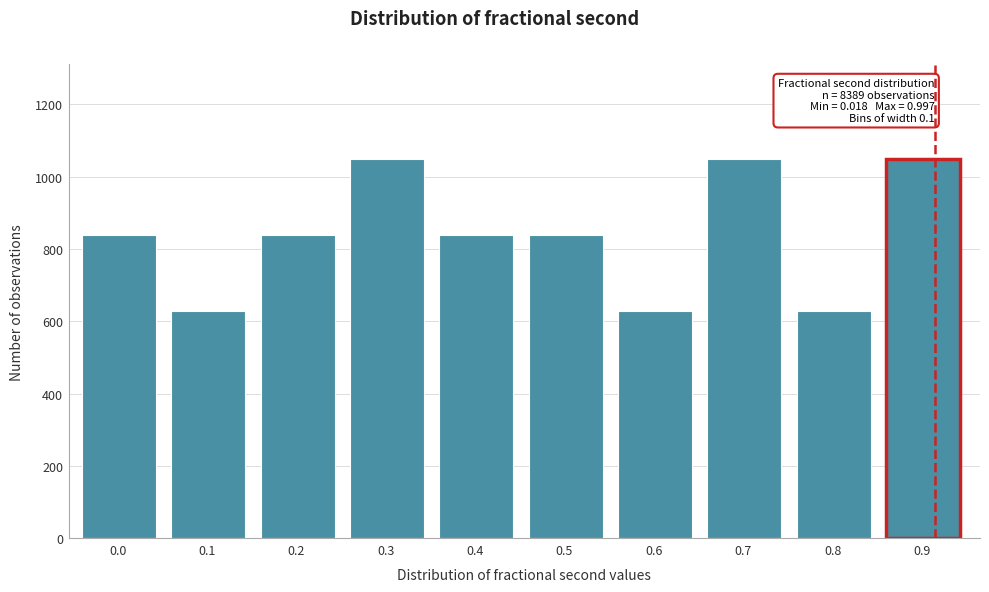

Reading left to right, list all the values displayed in this chart.

0.0=839	0.1=629	0.2=839	0.3=1049	0.4=839	0.5=839	0.6=629	0.7=1049	0.8=629	0.9=1049